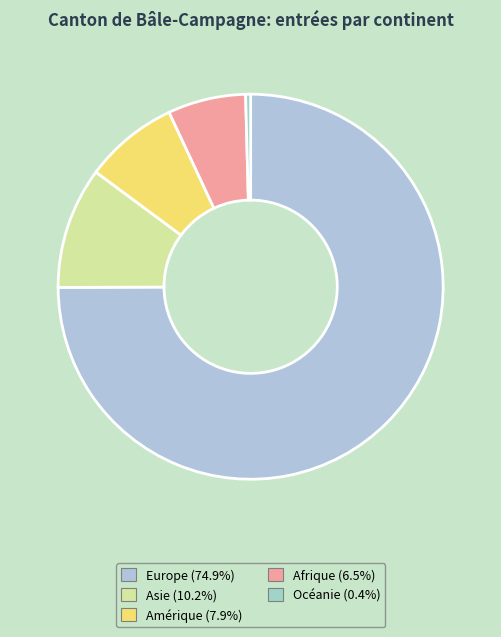

What is the ratio of the value at Europe to the value at Océanie?

179.4